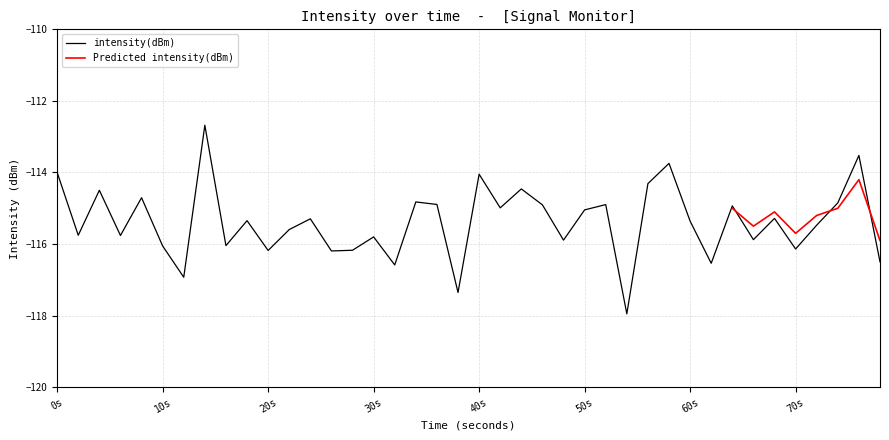

What is the smallest value displayed?

-117.9